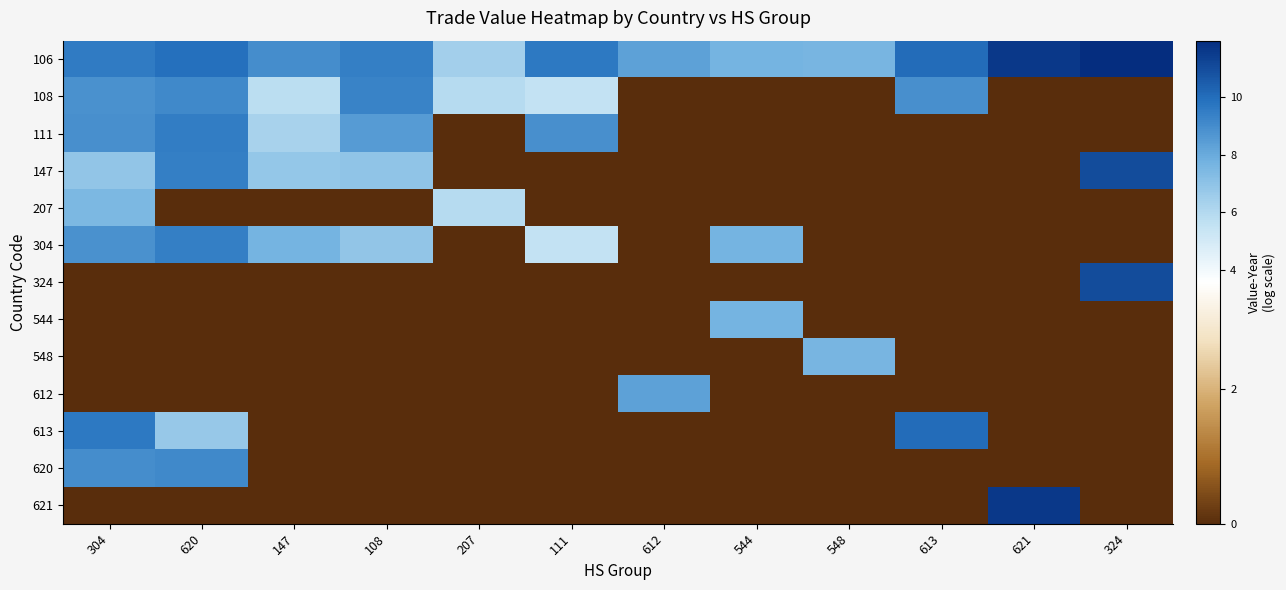

Which series changed the most between 621 and 324?

621